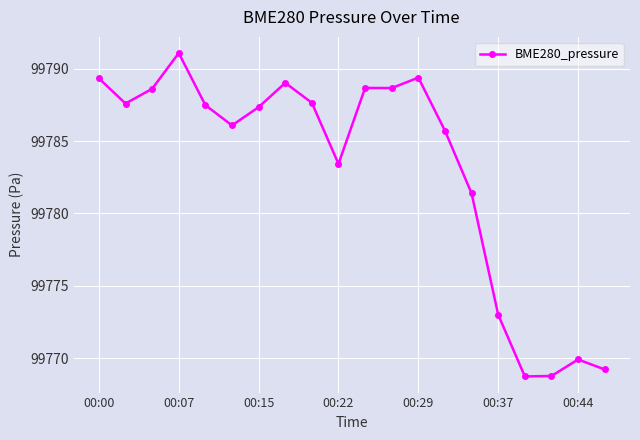

What is the difference between the maximum and second lowest values?

22.3